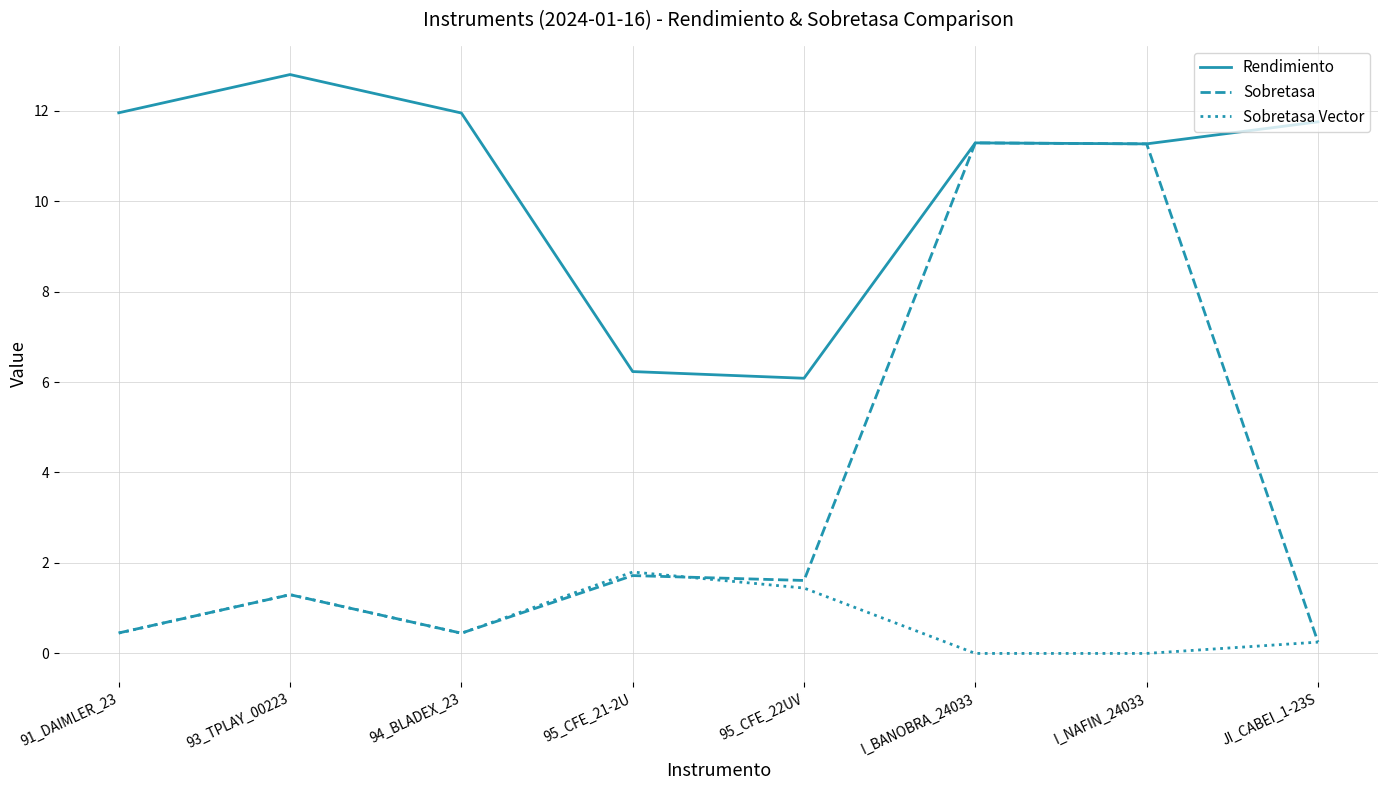

List the series in order of their overall mean, highest first.

Rendimiento, Sobretasa, Sobretasa Vector